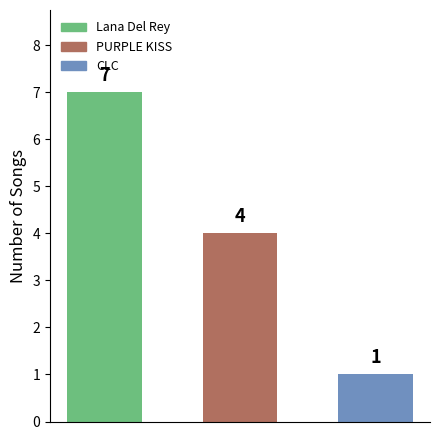

What is the average value?

4